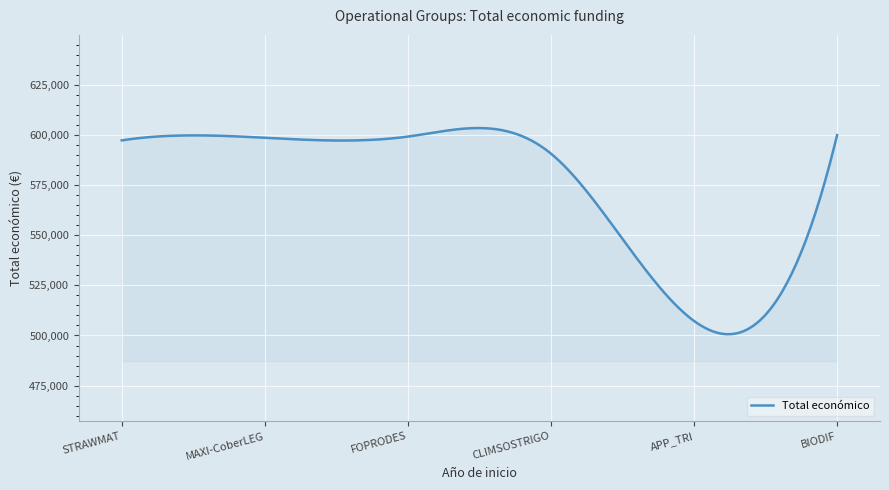

What is the greatest value displayed?

603461.2